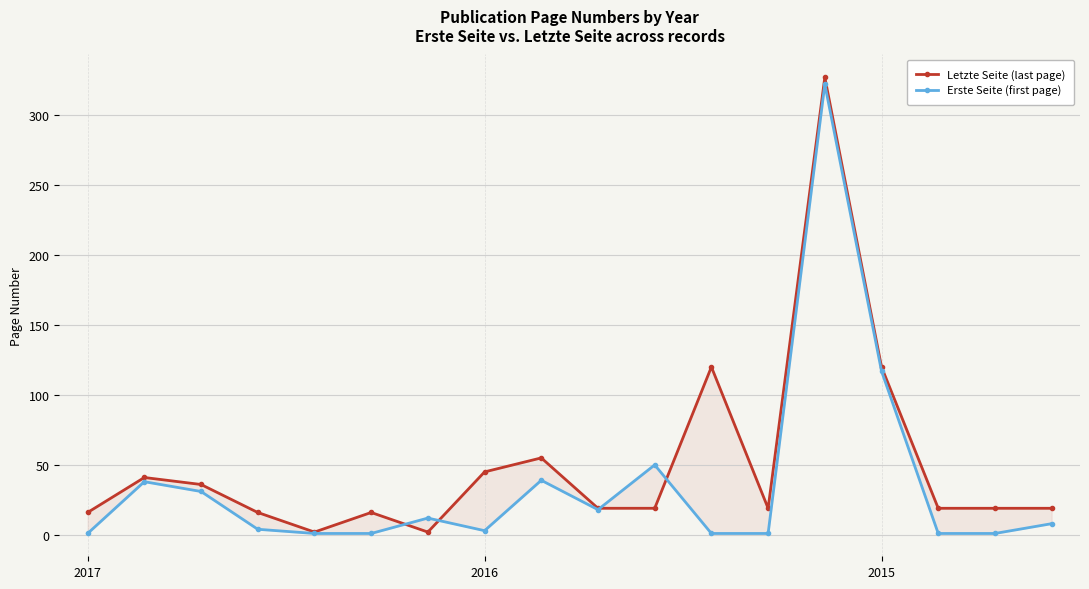

What is the maximum value for Erste Seite (first page)?

322